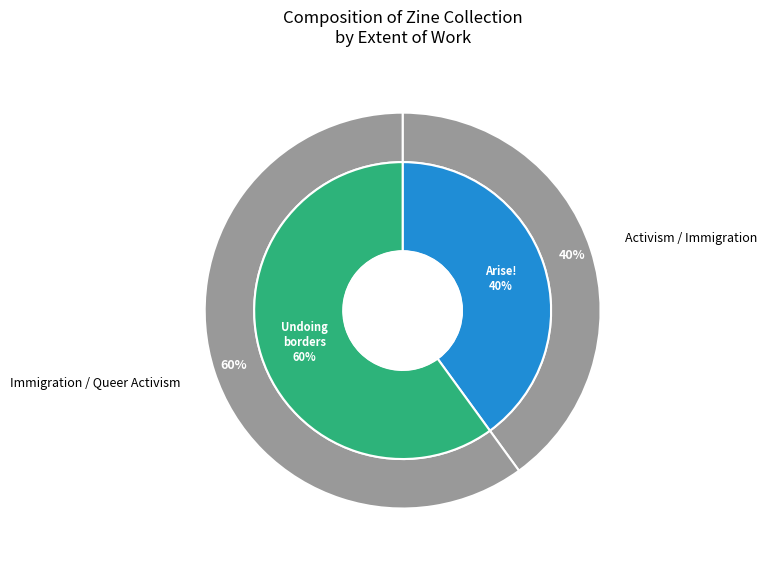

Does Undoing borders (7837) account for over 50% of the chart?

Yes